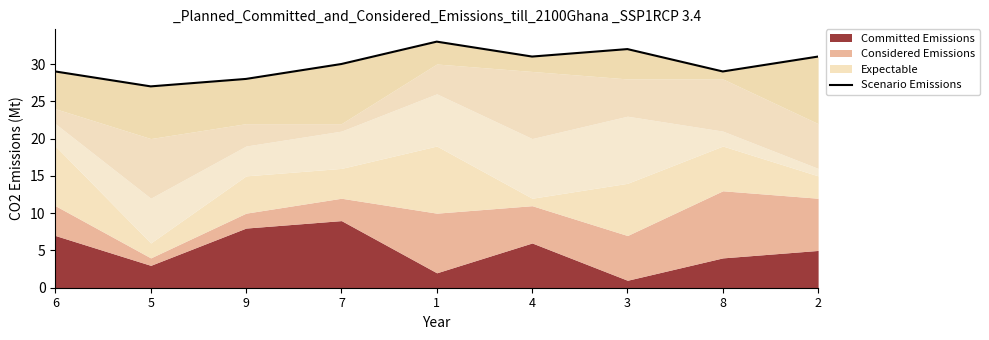

What is the average value?

30